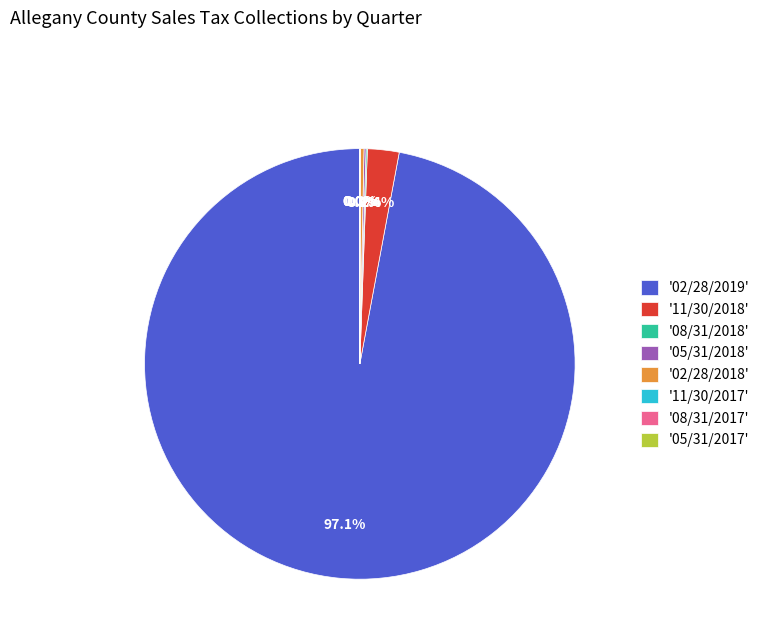

Which category has the biggest portion of the pie?

'02/28/2019'